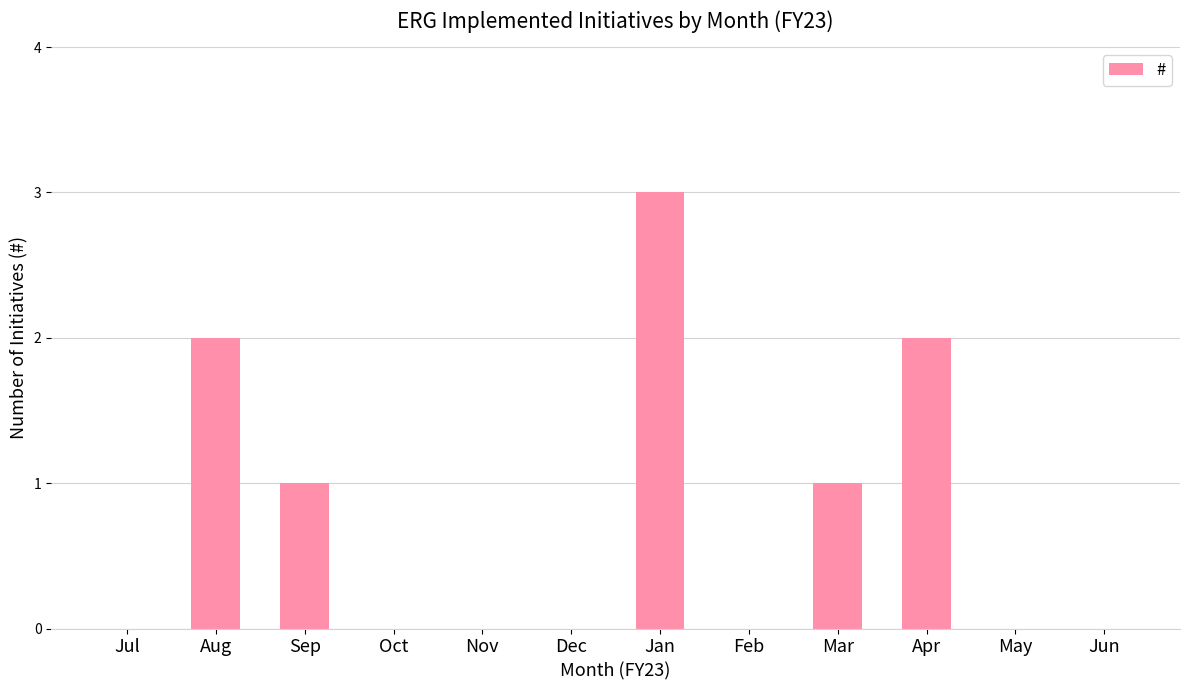

How many distinct data groups are displayed?

1